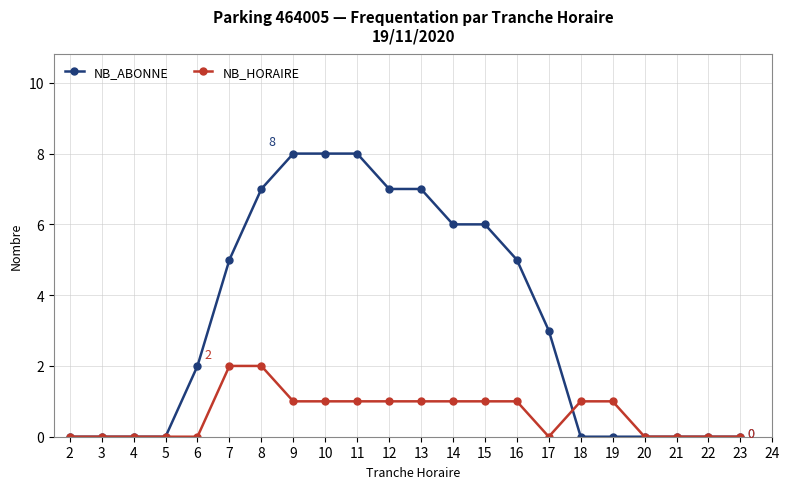

How many data points in NB_ABONNE are less than 3?

11